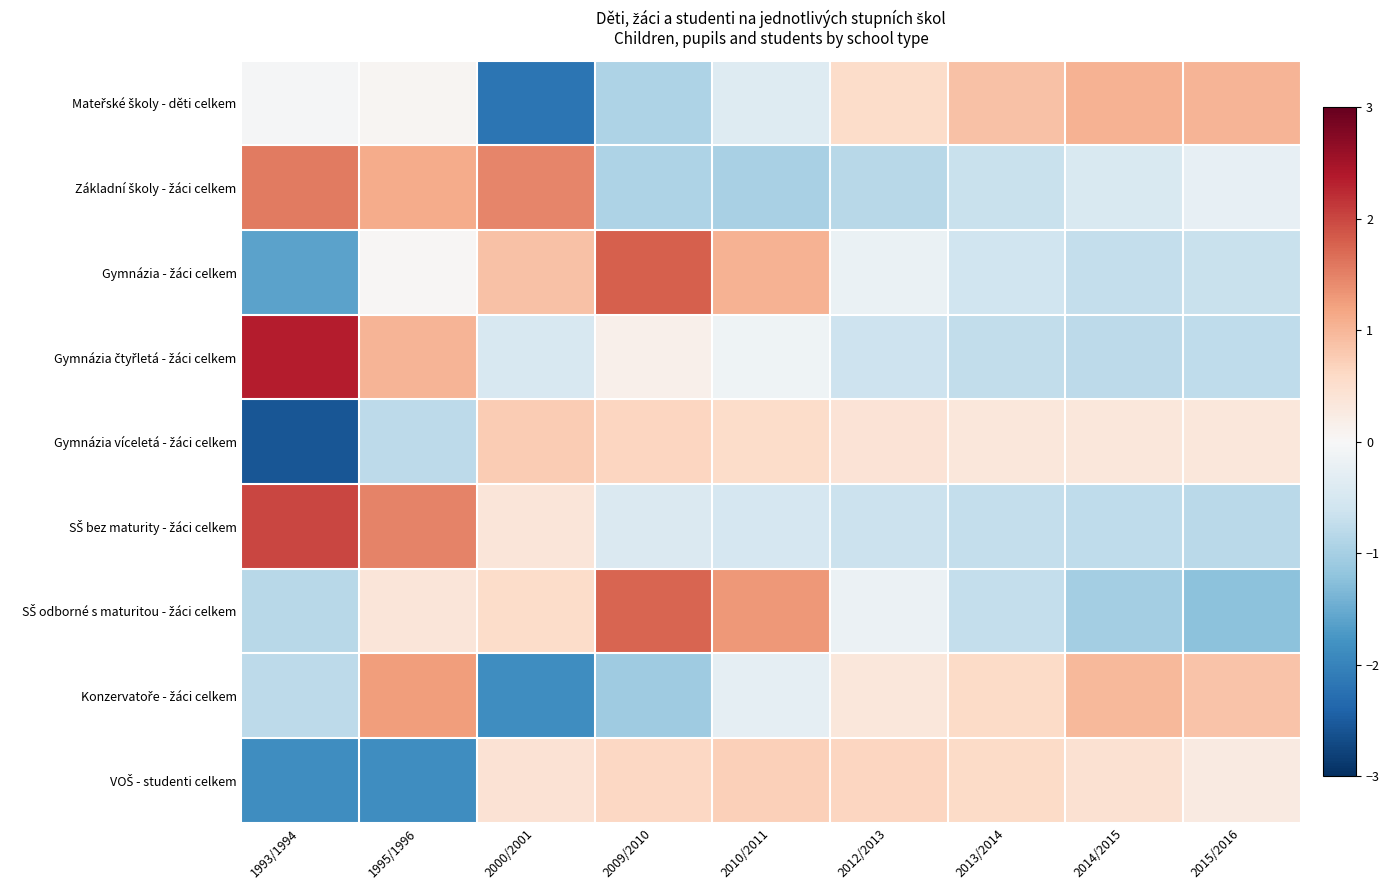

List the series in order of their peak value, highest first.

Gymnázia čtyřletá - žáci celkem, SŠ bez maturity - žáci celkem, Gymnázia - žáci celkem, SŠ odborné s maturitou - žáci celkem, Základní školy - žáci celkem, Konzervatoře - žáci celkem, Mateřské školy - děti celkem, Gymnázia víceletá - žáci celkem, VOŠ - studenti celkem